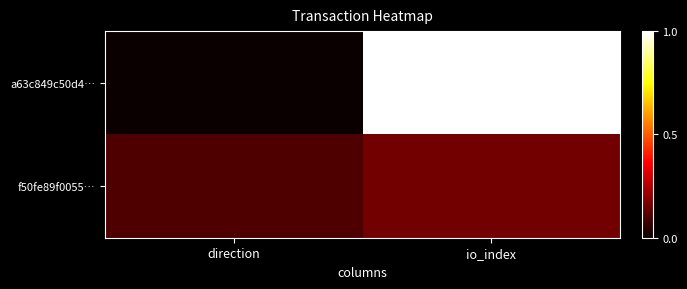

Between io_index and direction, which is larger?

io_index